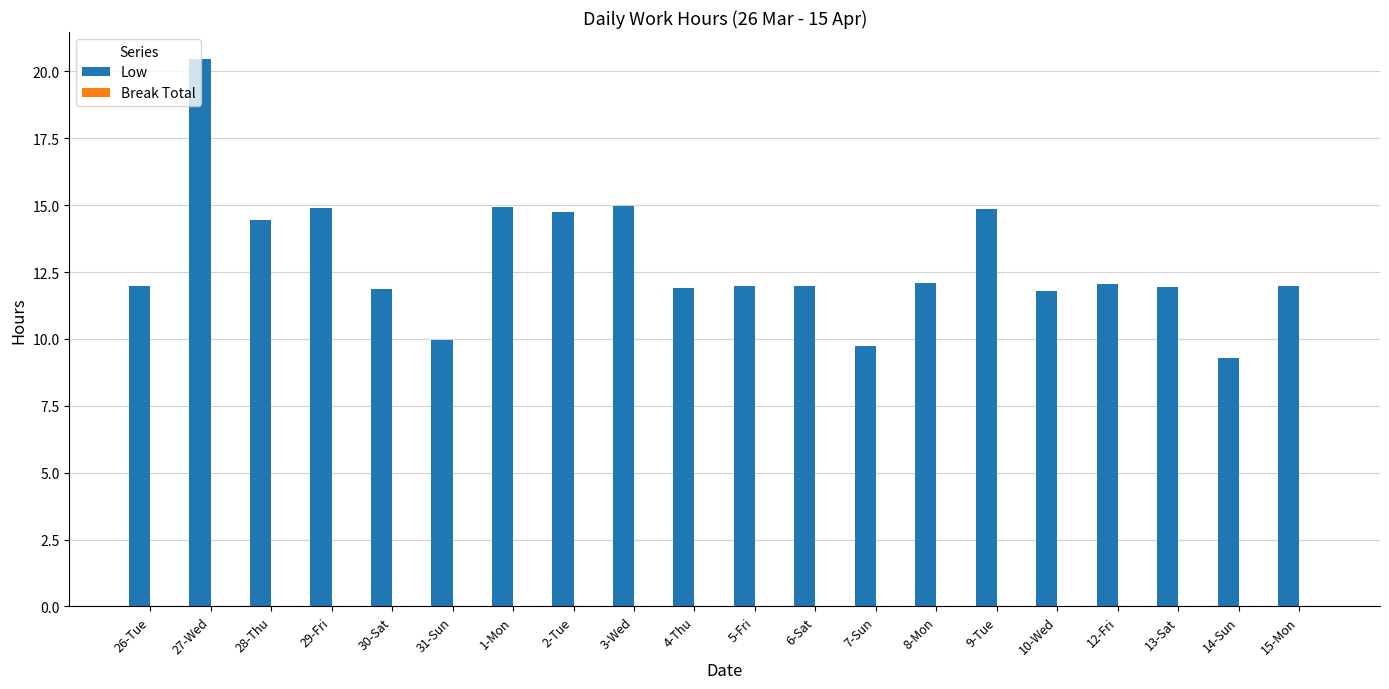

Between 9-Tue and 27-Wed, which is larger?

27-Wed